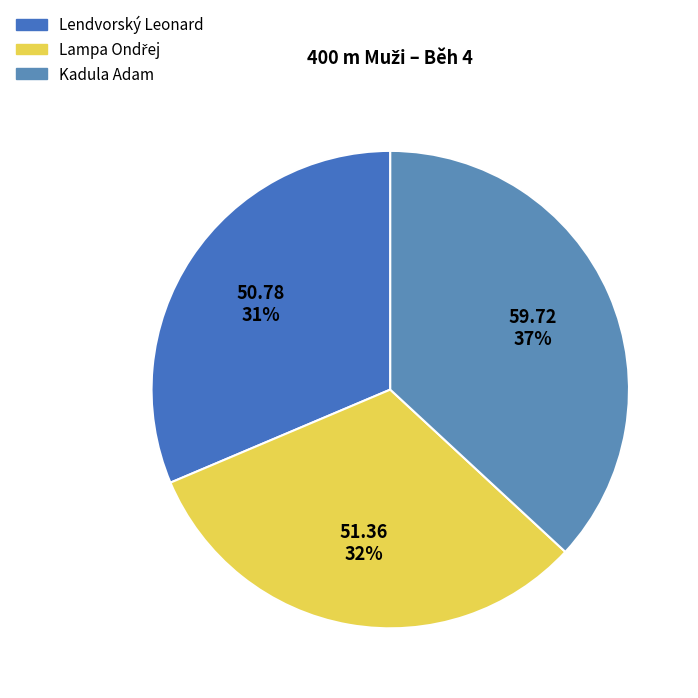

Do Lendvorský Leonard and Lampa Ondřej together represent more than half of the pie?

Yes